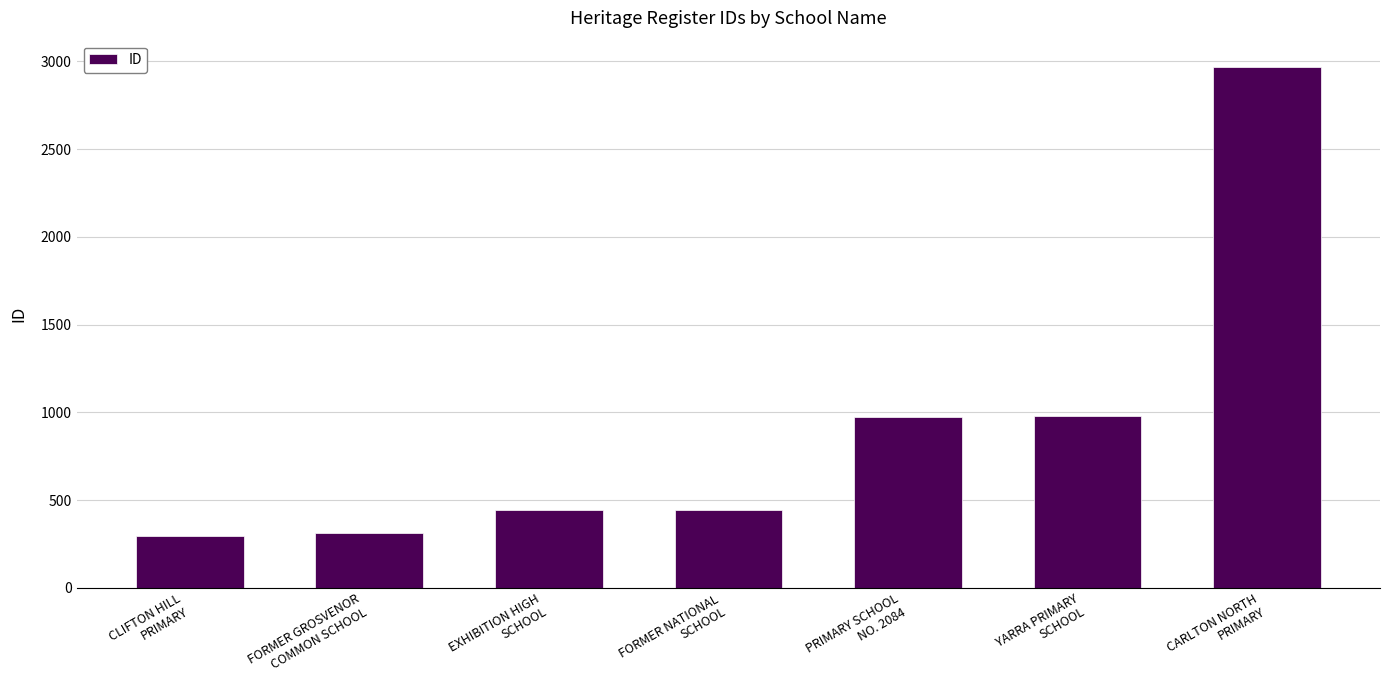

Does the chart contain stacked bars?

No